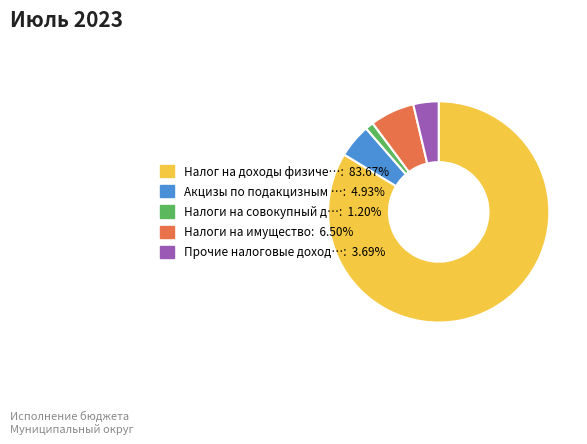

Is there a majority slice in this chart?

Yes